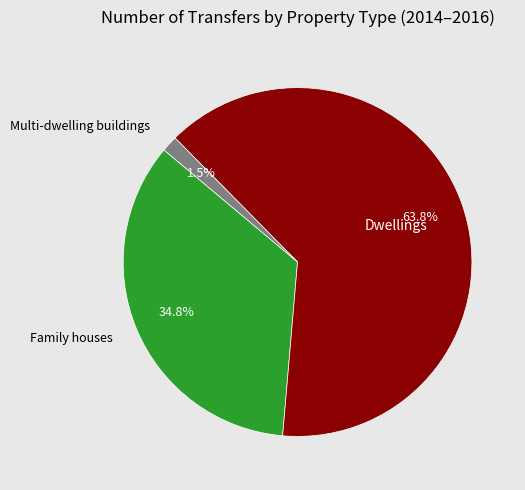

The Family houses slice represents 35% of the pie. True or false?

True